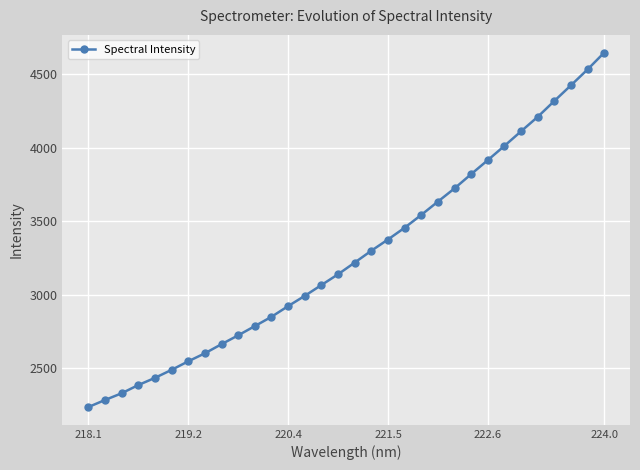

What is the difference between the maximum and minimum values?

2409.5